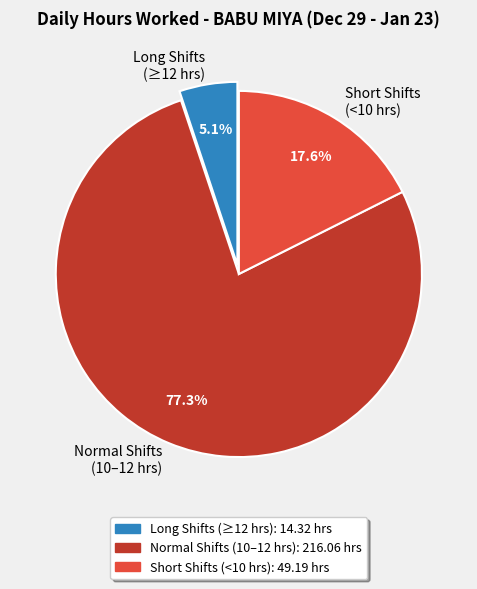

Which has a higher value, Long Shifts (≥12 hrs) or Short Shifts (<10 hrs)?

Short Shifts (<10 hrs)